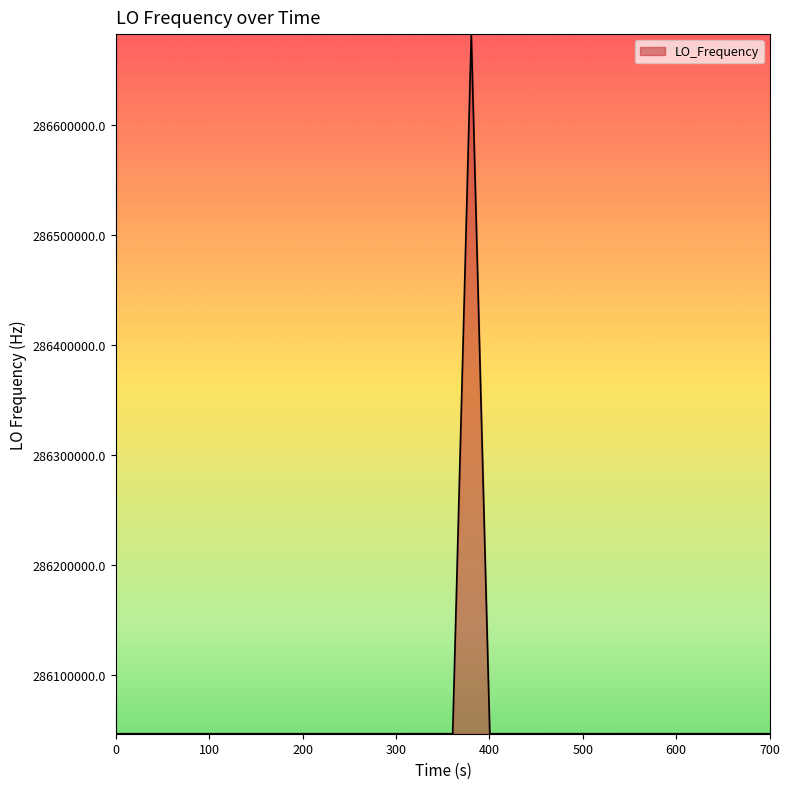

How many lines are shown in the chart?

1